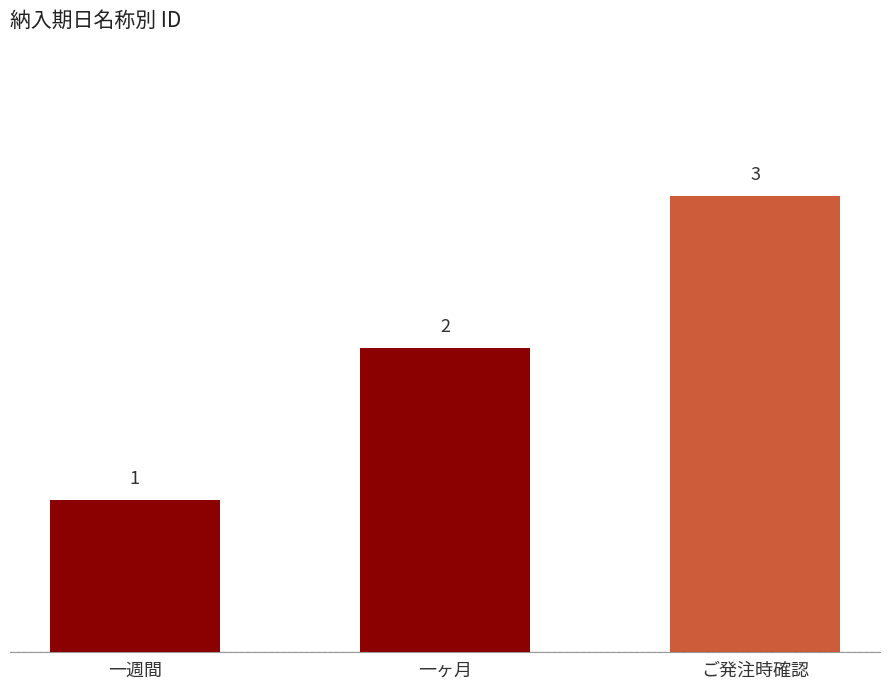

What is the average value?

2